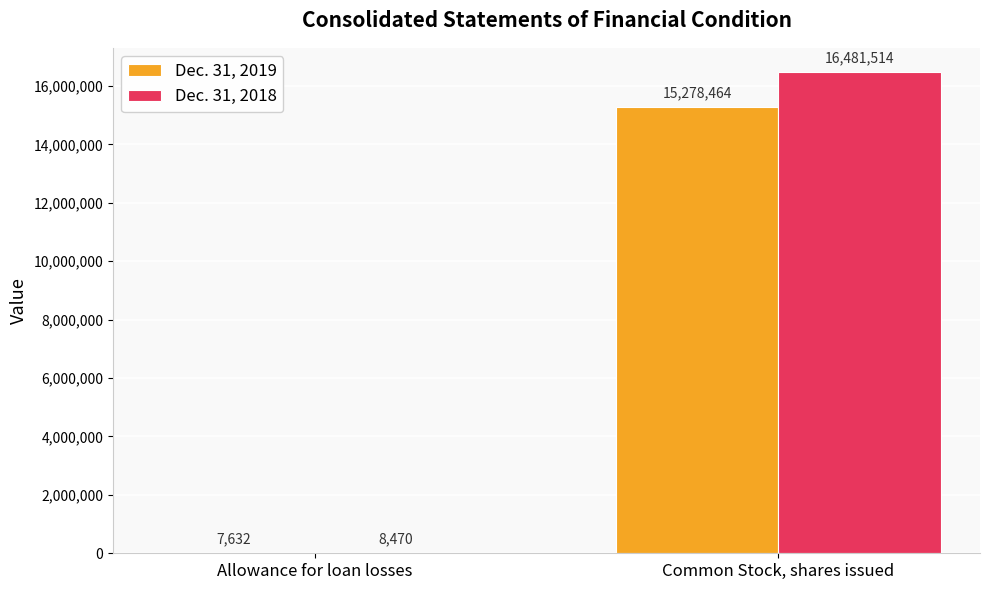

Where is Dec. 31, 2019 nearest to the value 7643048?

Allowance for loan losses